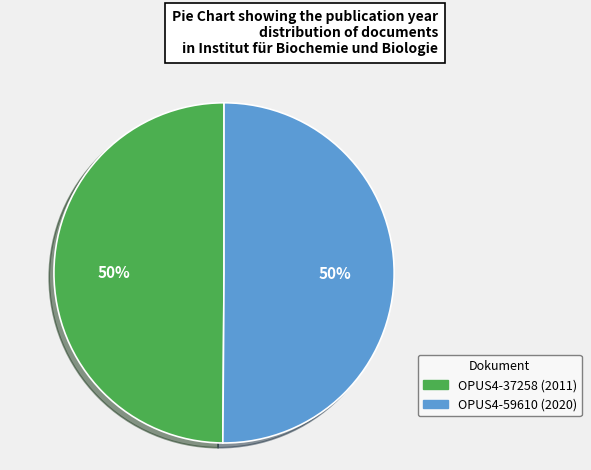

Approximately how many times larger is the value at OPUS4-59610 (2020) compared to OPUS4-37258 (2011)?

1.0